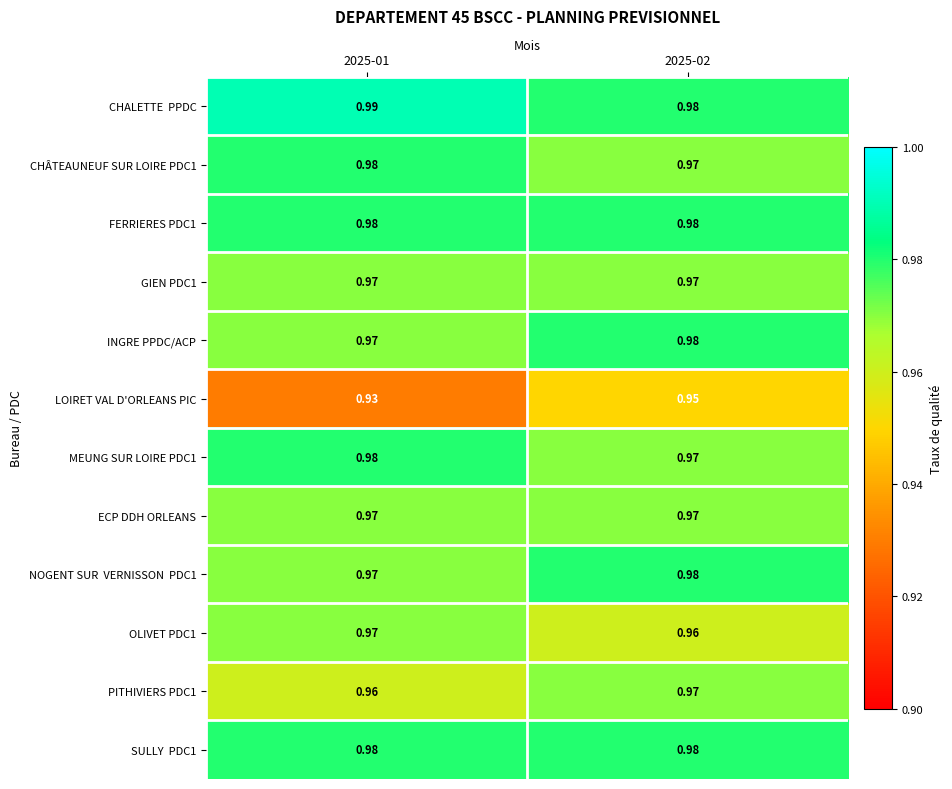

Between 2025-01 and 2025-02, which series saw the biggest shift?

LOIRET VAL D'ORLEANS PIC